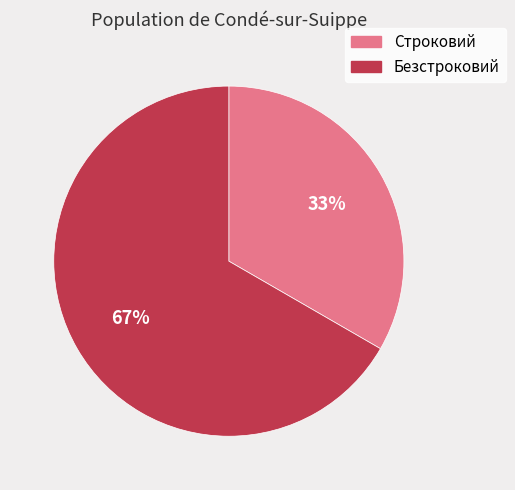

Rank the categories by value from highest to lowest.

Безстроковий, Строковий